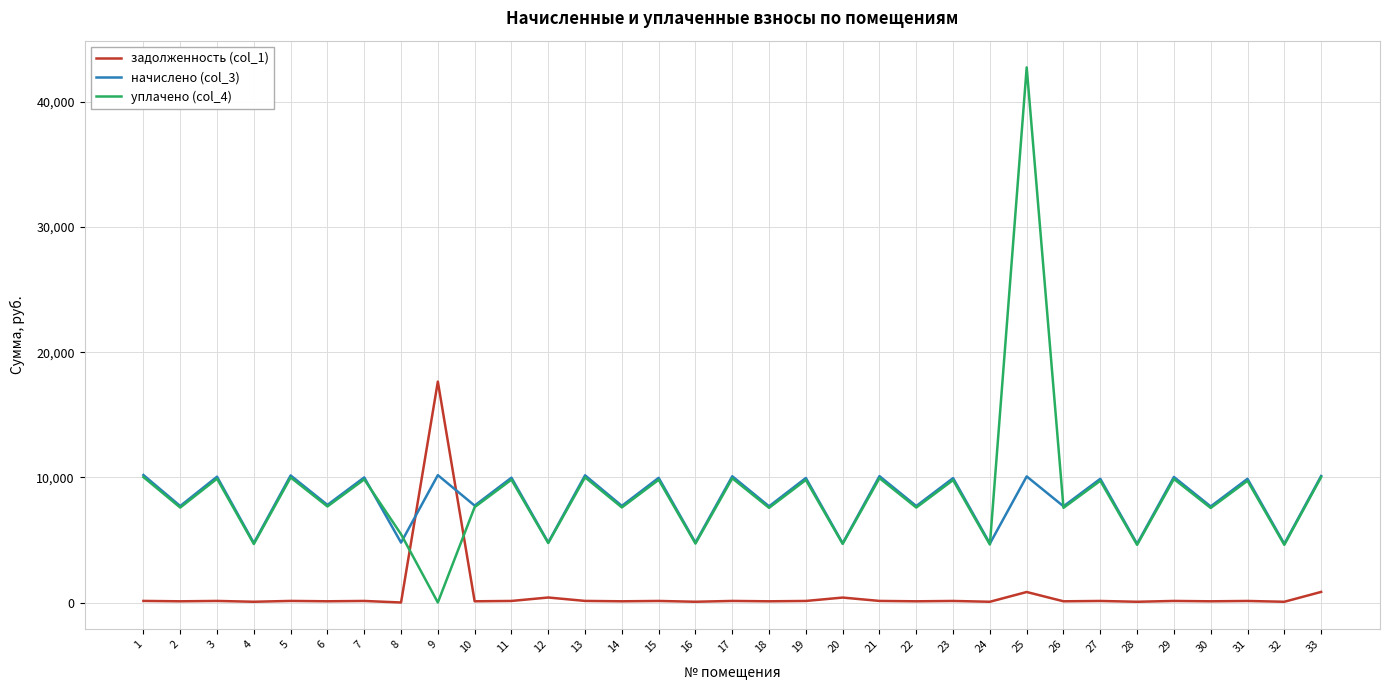

The value of уплачено (col_4) at 21 is 9937.5. True or false?

True